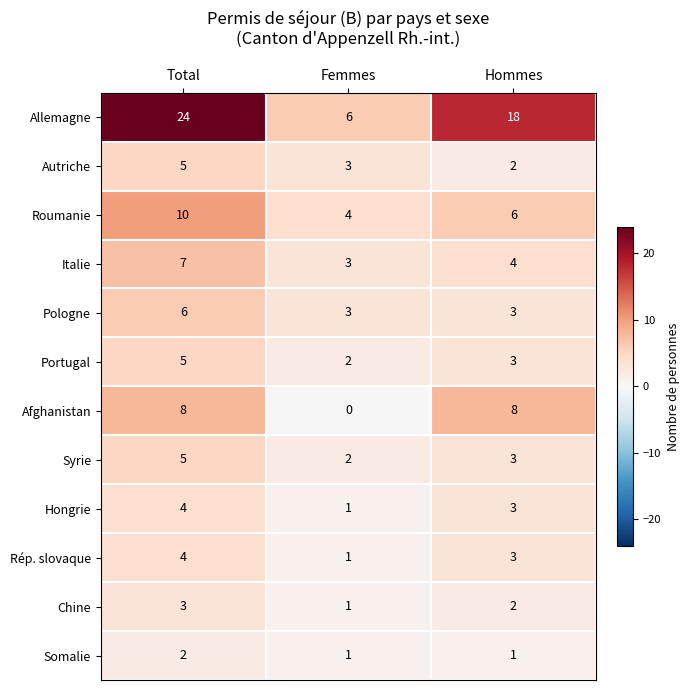

Rank the categories by Syrie value from lowest to highest.

Femmes, Hommes, Total